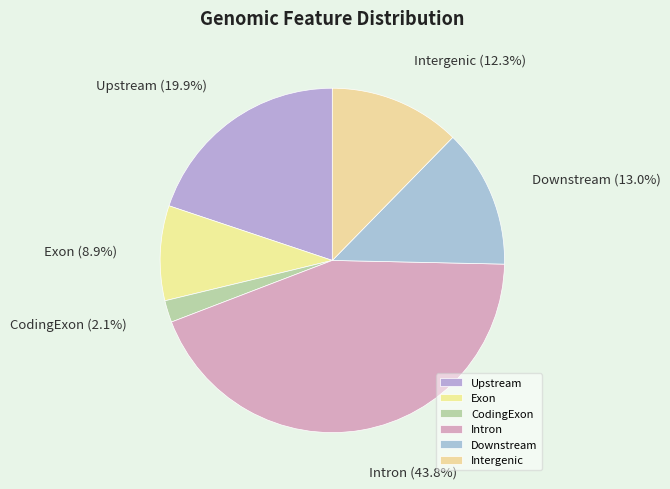

To the nearest percent, what is the difference between the largest and smallest slice percentages?

42%